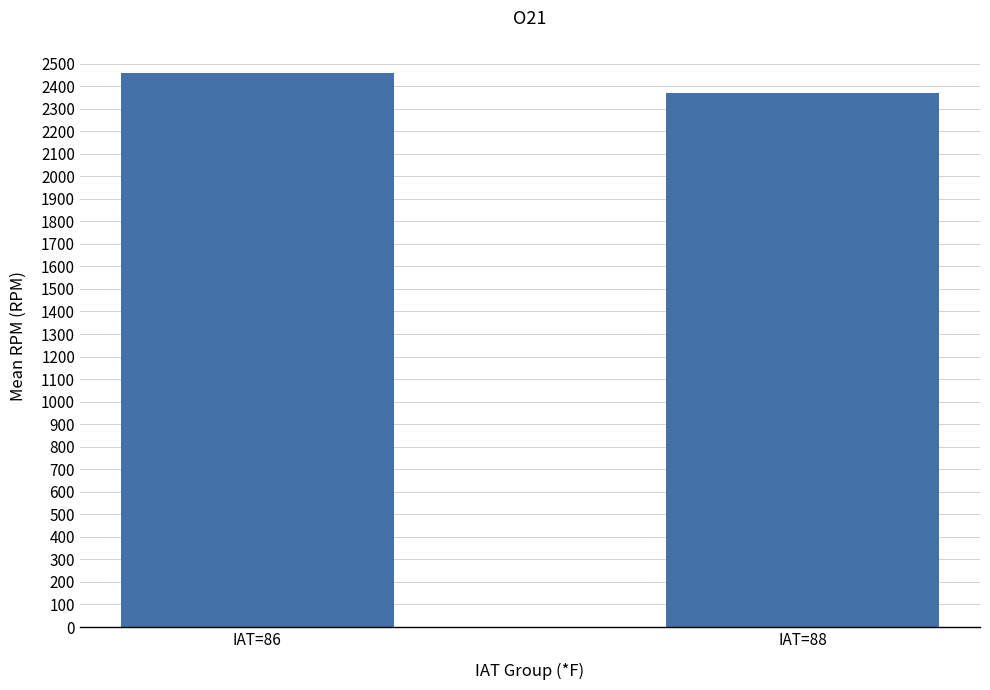

How many values are below 2459?

1